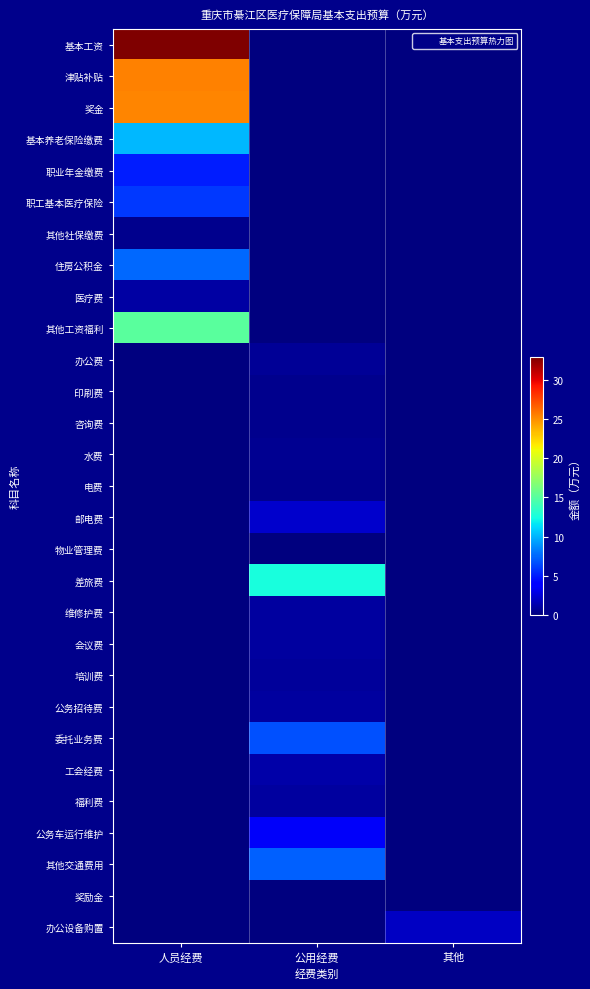

Rank the series by their maximum value, from highest to lowest.

基本工资, 津贴补贴, 奖金, 其他工资福利, 差旅费, 基本养老保险缴费, 住房公积金, 其他交通费用, 委托业务费, 职工基本医疗保险, 职业年金缴费, 公务车运行维护, 邮电费, 办公设备购置, 工会经费, 医疗费, 维修护费, 会议费, 公务招待费, 福利费, 培训费, 办公费, 水费, 其他社保缴费, 印刷费, 电费, 咨询费, 物业管理费, 奖励金